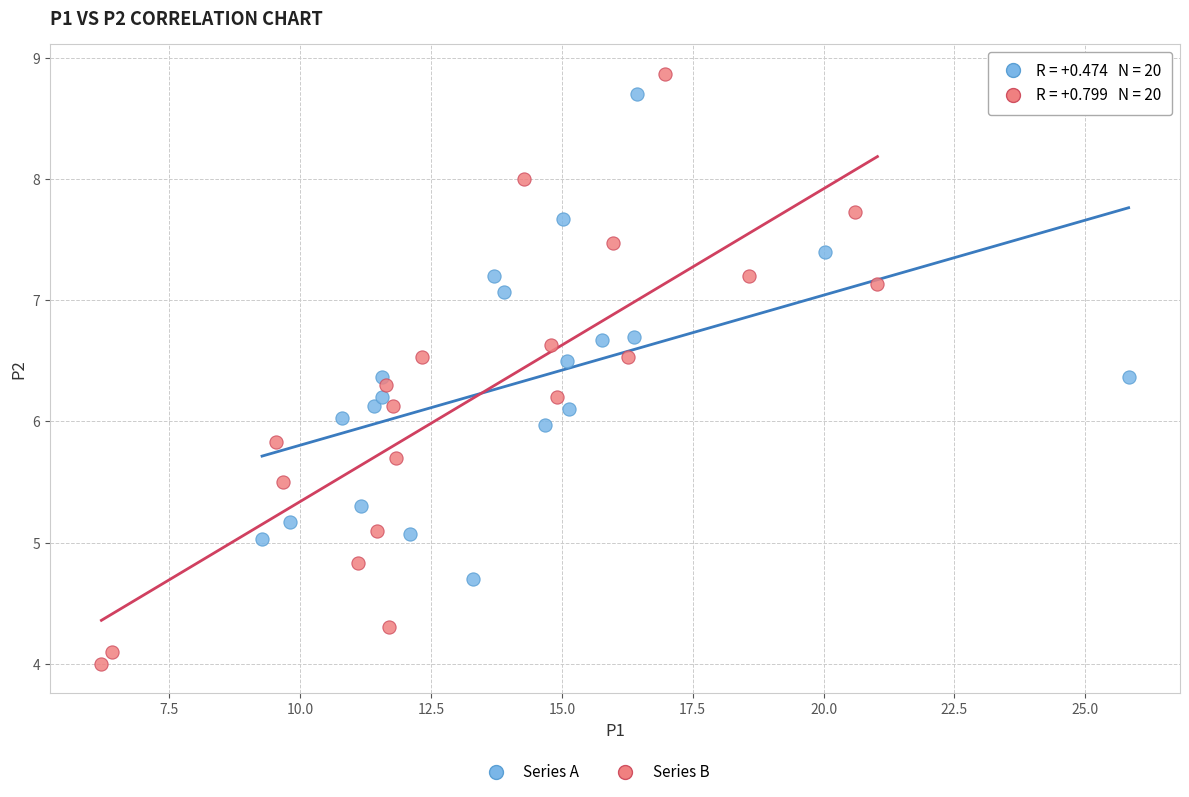

Which series has the widest spread of Y values?

Series B